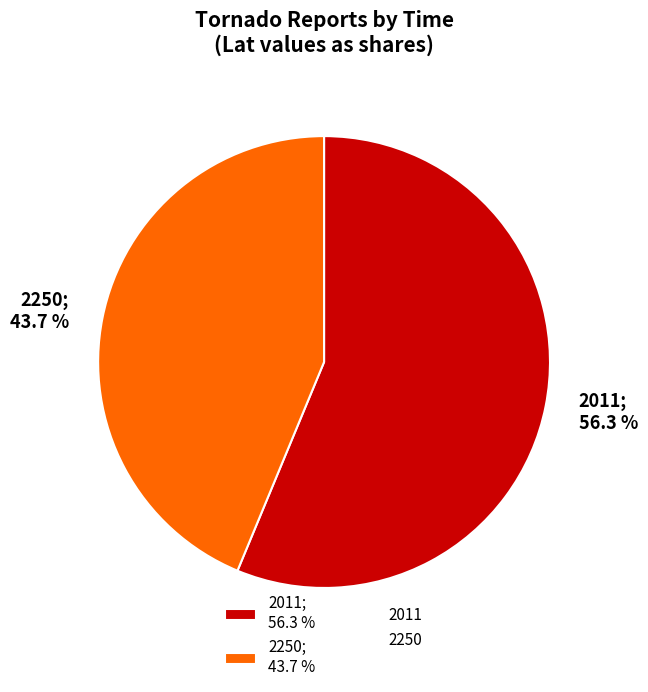

Between 2250 and 2011, which is larger?

2011